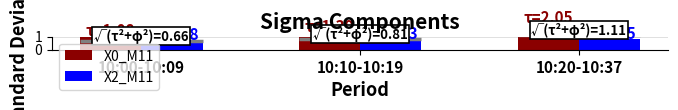

At 10:10-10:19, list the series in order from largest to smallest.

X0_M11, X2_M11